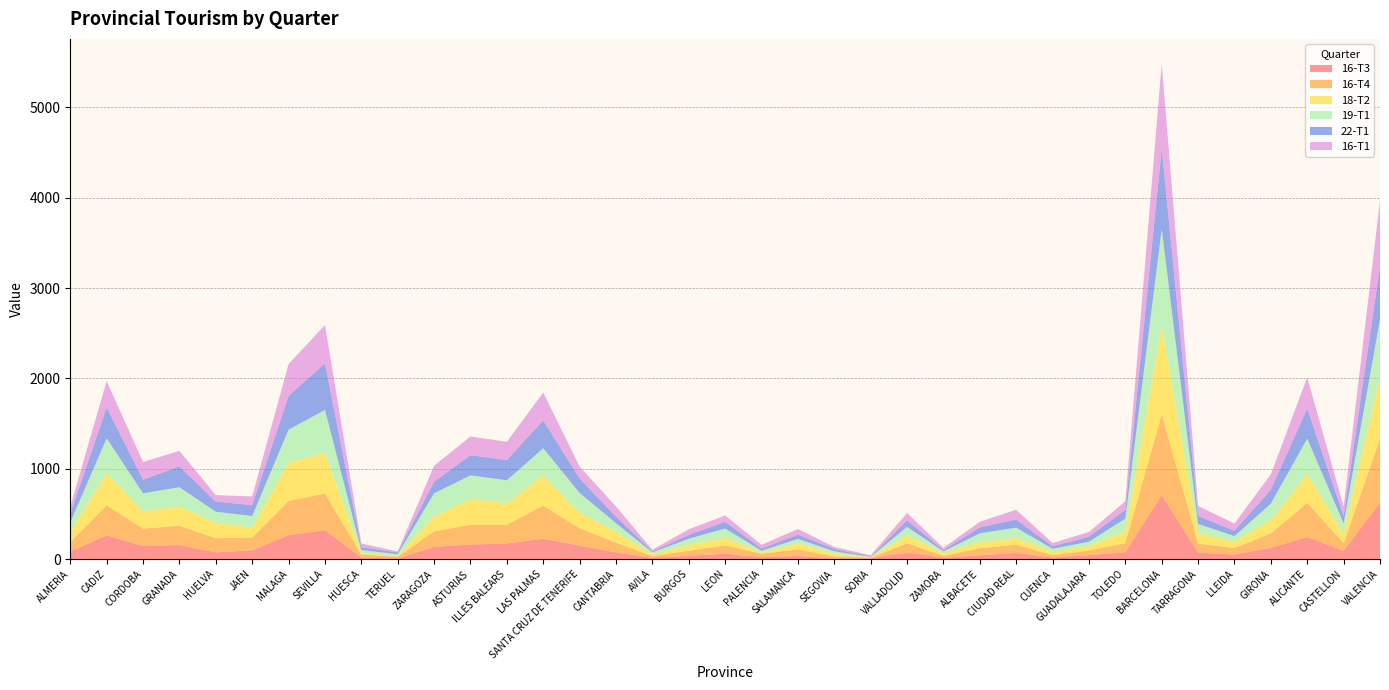

Reading left to right, transcribe all the data shown in this chart.

16-T3: 85	261	143	155	74	97	264	320	17	6	135	160	173	224	149	73	14	37	59	20	35	6	9	72	15	42	68	18	43	74	707	72	50	124	243	92	621
16-T4: 100	334	194	213	157	141	379	406	32	20	171	220	207	367	192	110	19	55	93	39	71	24	6	102	21	78	91	25	52	102	893	99	72	159	380	84	708
18-T2: 117	357	191	217	171	111	428	449	20	12	167	285	240	336	174	118	21	65	86	15	68	31	4	89	30	68	76	39	53	130	980	115	71	150	317	103	690
19-T1: 104	384	200	210	122	127	361	475	30	15	255	261	252	300	217	96	20	68	100	18	49	25	4	94	19	97	112	32	44	142	1073	103	61	181	393	115	634
22-T1: 95	343	150	232	112	121	374	516	33	20	128	223	225	308	159	73	11	42	74	25	47	26	7	72	15	66	91	27	56	96	892	88	60	155	334	83	589
16-T1: 77	291	196	171	72	96	352	424	40	11	177	208	201	308	133	112	18	63	70	41	62	22	12	80	24	62	108	36	52	96	938	111	79	169	344	103	727